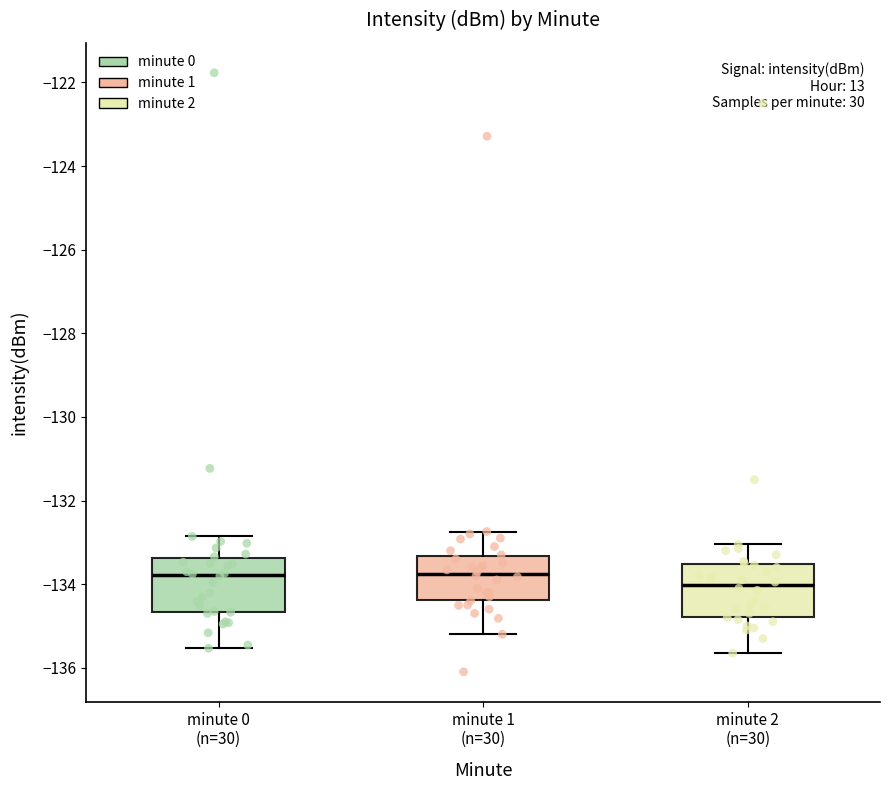

Reading left to right, read every box against the y-axis: the position of its median line, the range the box covers, and the ends of its whiskers. The values are not printed on the chart, so give them approximately, as read against the axis.

minute 0 (n=30): median -133.8, box -134.6 to -133.4, whiskers -135.6 to -132.8
minute 1 (n=30): median -133.8, box -134.4 to -133.4, whiskers -135.2 to -132.8
minute 2 (n=30): median -134.0, box -134.8 to -133.6, whiskers -135.6 to -133.0